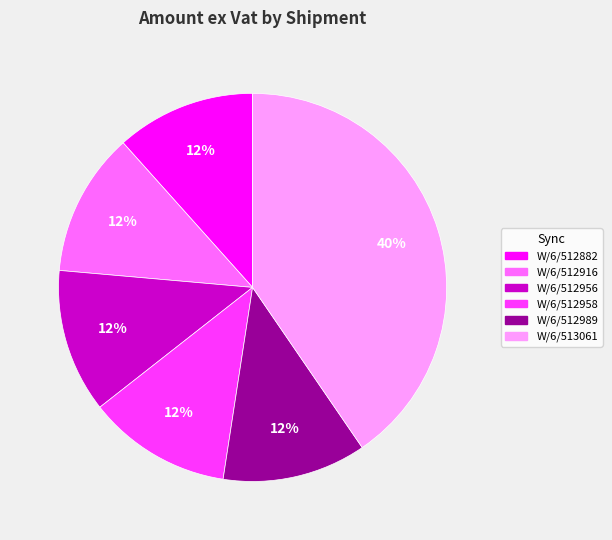

The W/6/512956 slice represents 19% of the pie. True or false?

False